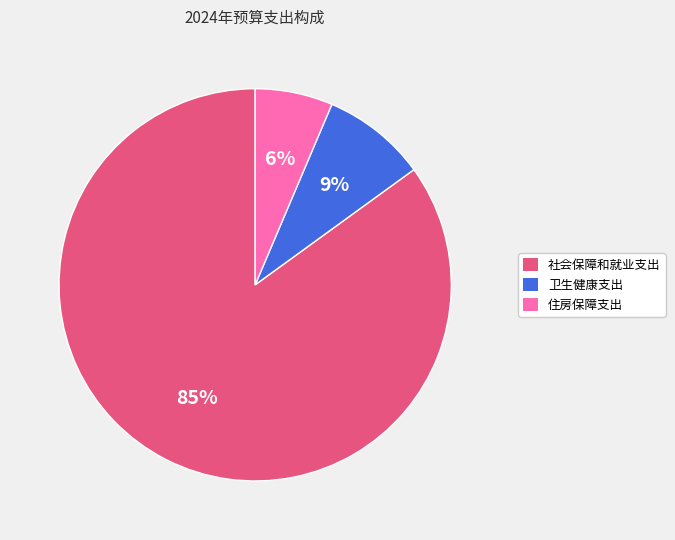

To the nearest percent, what is the combined percentage of 住房保障支出 and 卫生健康支出?

15%